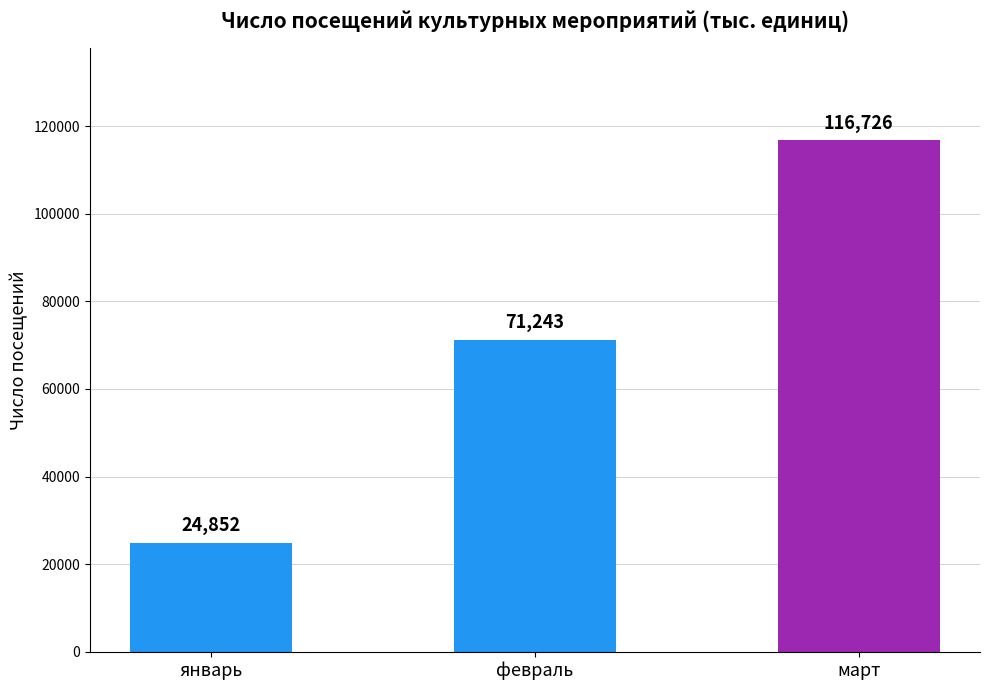

What is the change in value from февраль to март?

+45483